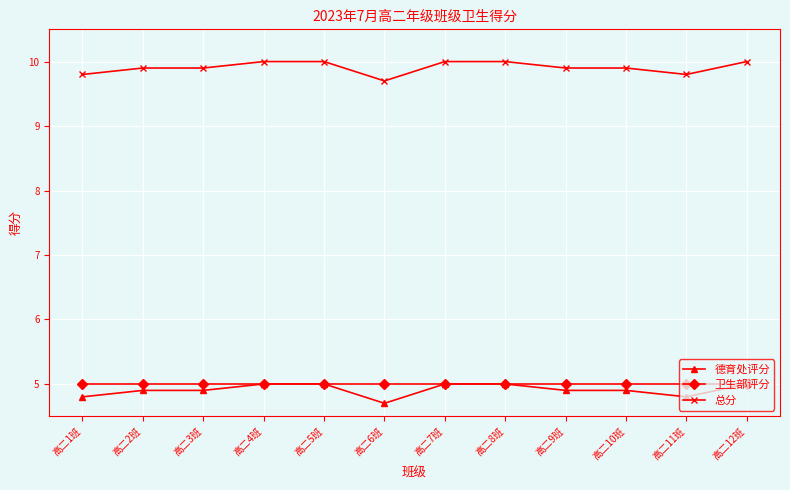

What is the spread (max minus min) of values at 高二5班?

5.0